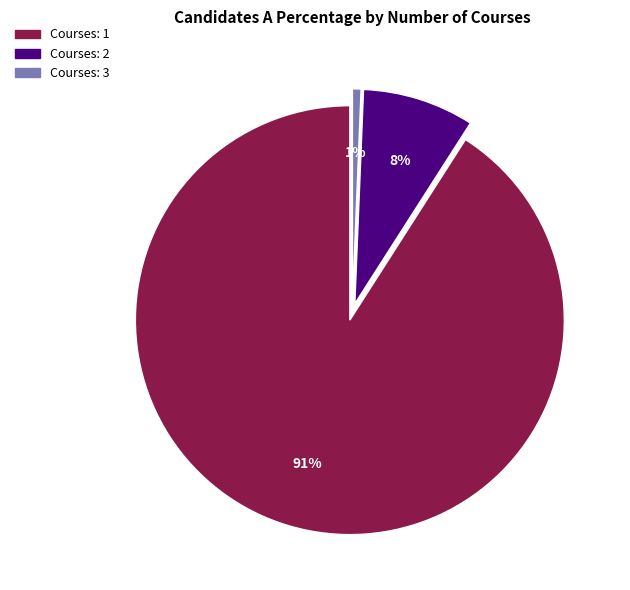

To the nearest percent, what is the average slice percentage?

33%